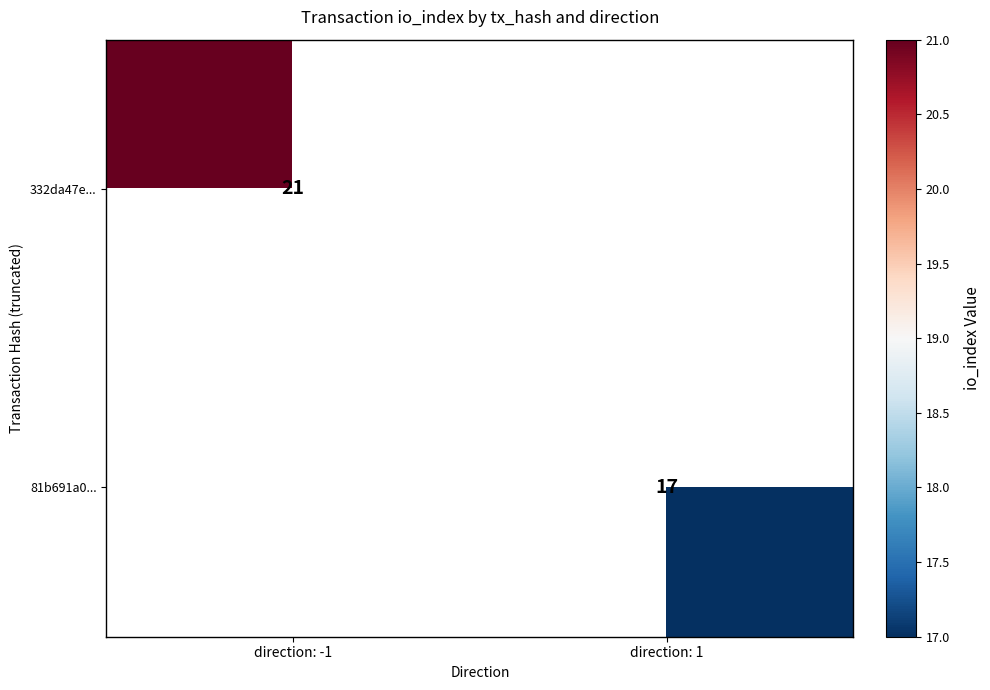

The value of 81b691a0... at direction: 1 is 4. True or false?

False